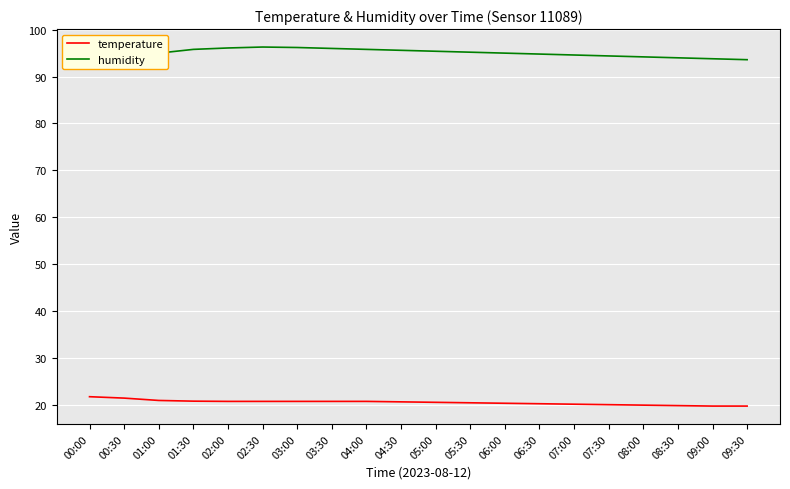

Rank the series by their average value, from highest to lowest.

humidity, temperature